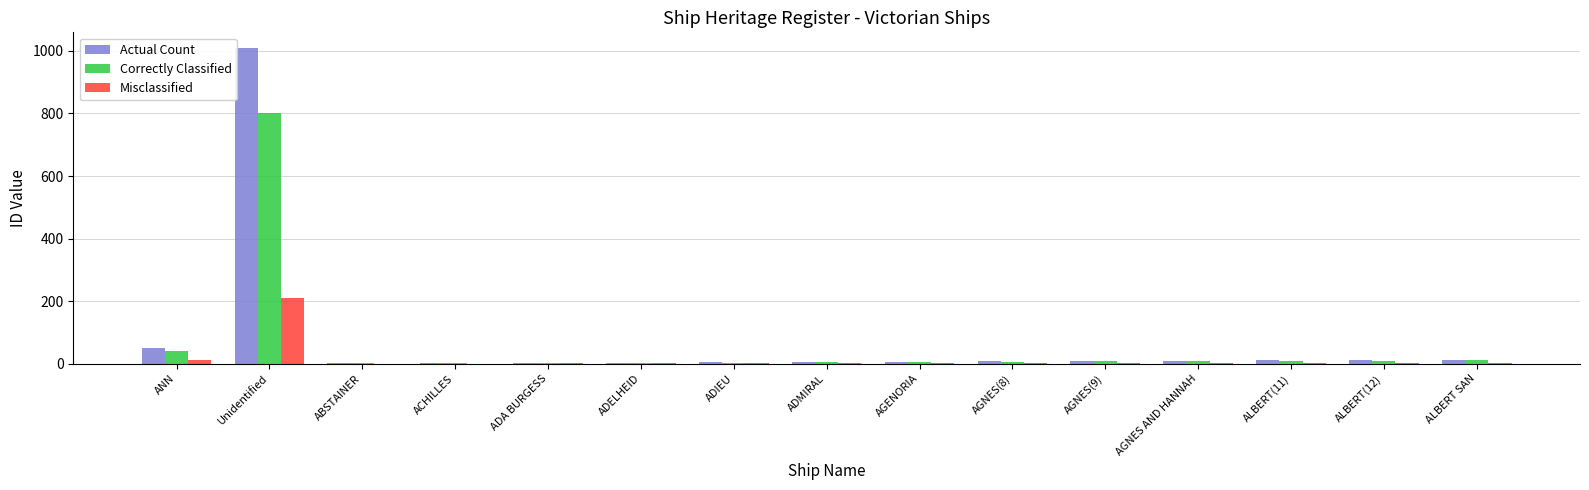

At which category is the sum across all series the highest?

Unidentified